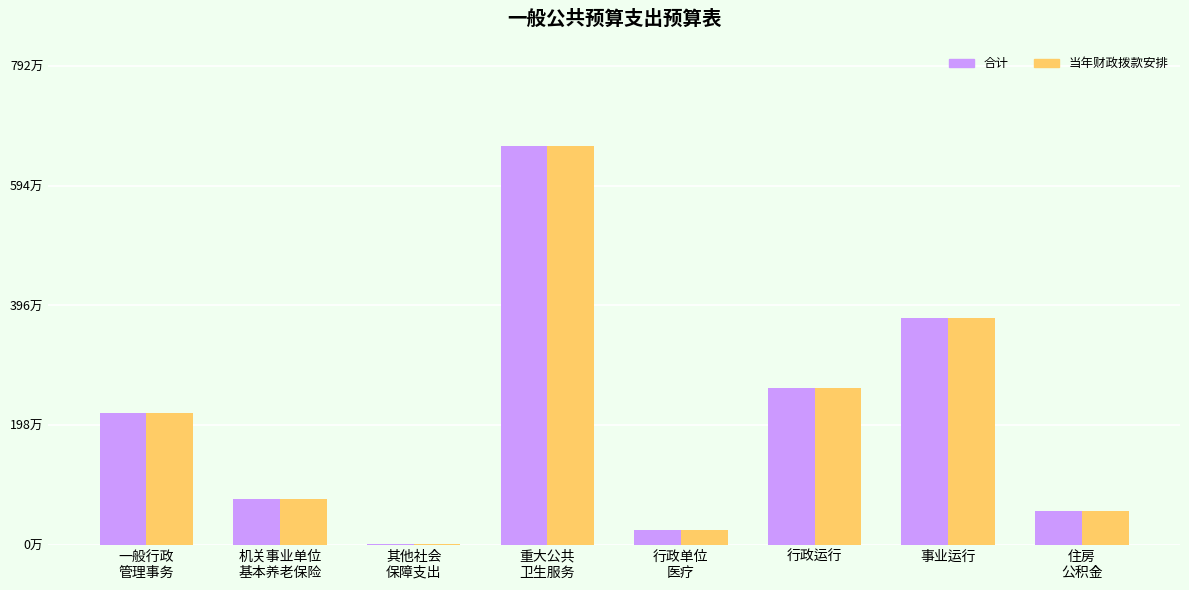

Is the value of 当年财政拨款安排 at 一般行政
管理事务 greater than the value of 合计 at 事业运行?

No